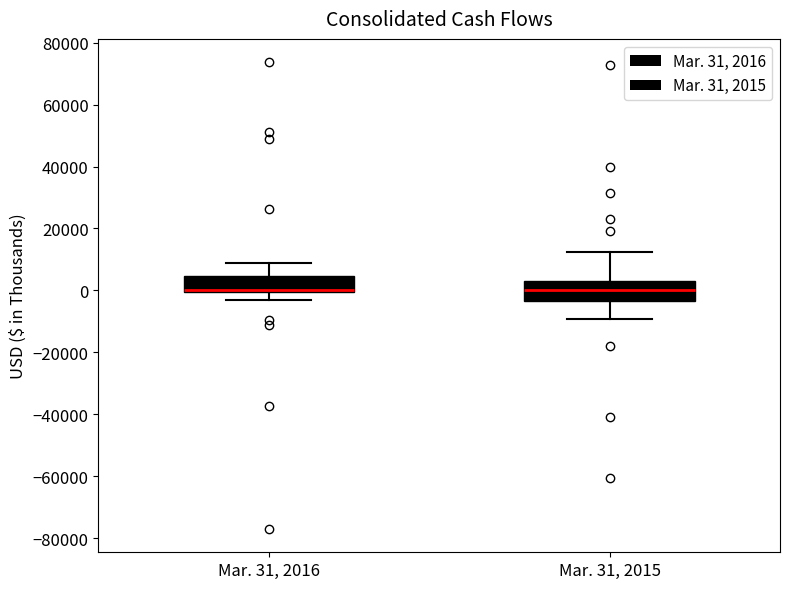

Where is the upper edge of the box for Mar. 31, 2016 on the y-axis? The values are not printed on the chart, so give them approximately, as read against the axis.

4000